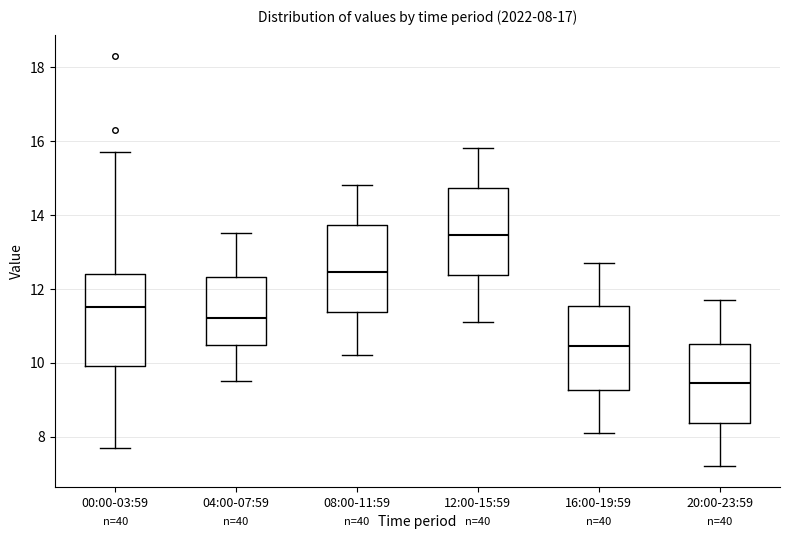

Which box's median line is the highest?

12:00-15:59